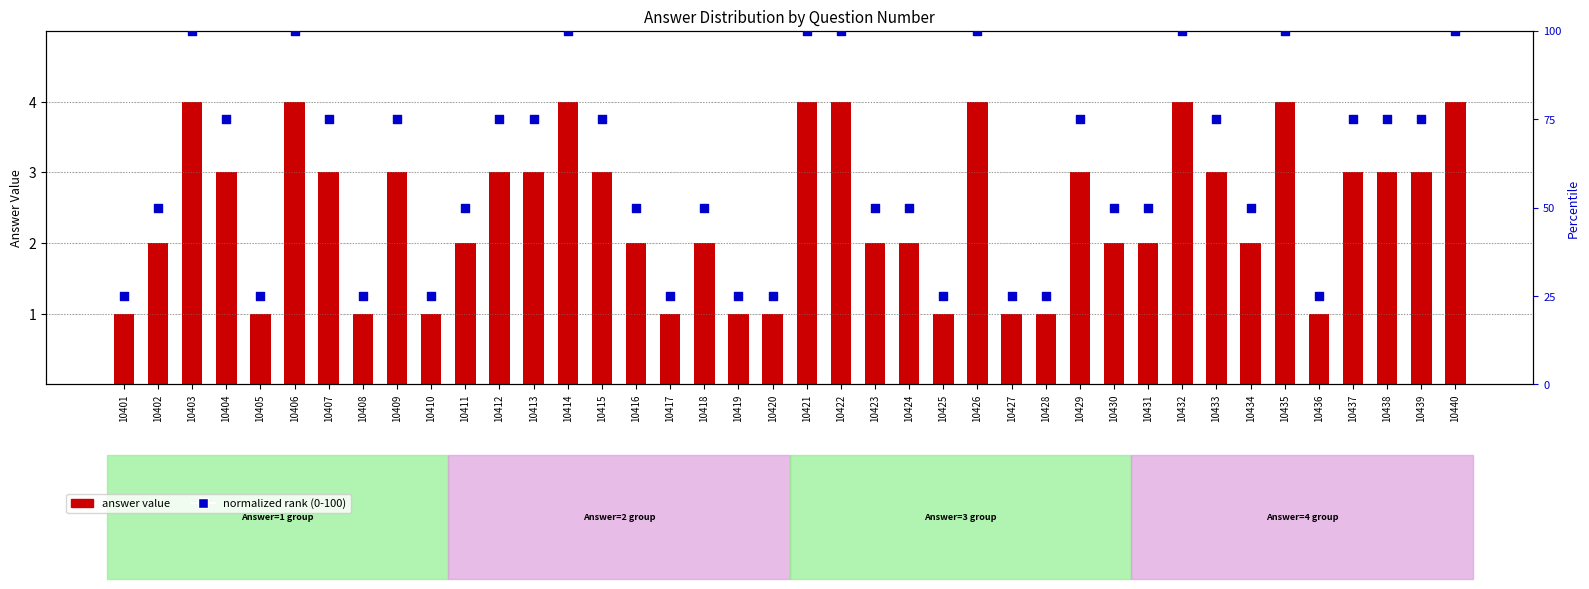

Which series has the largest total across all categories?

normalized rank